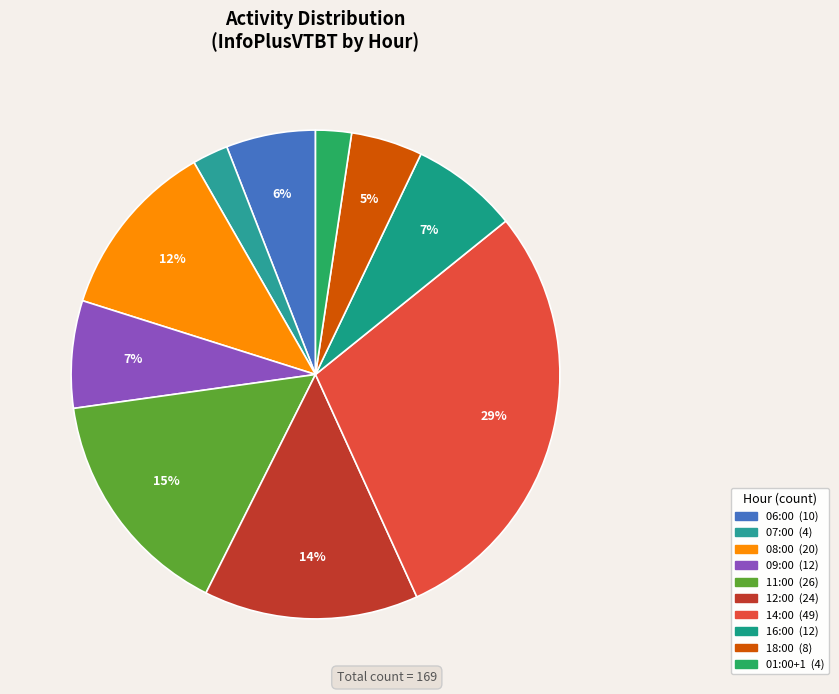

To the nearest percent, what percentage of the pie is 16:00?

7%